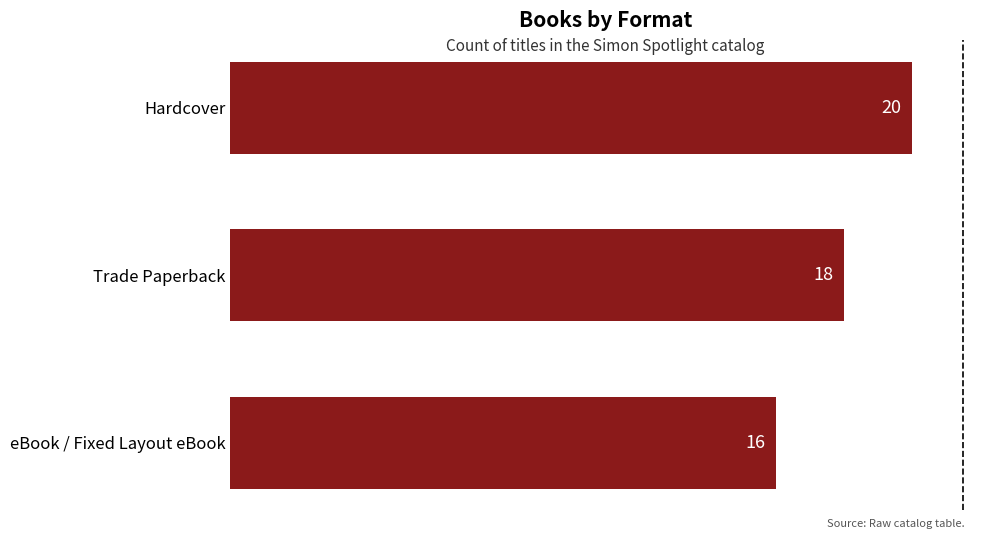

List the labels in order of value, largest first.

Hardcover, Trade Paperback, eBook / Fixed Layout eBook